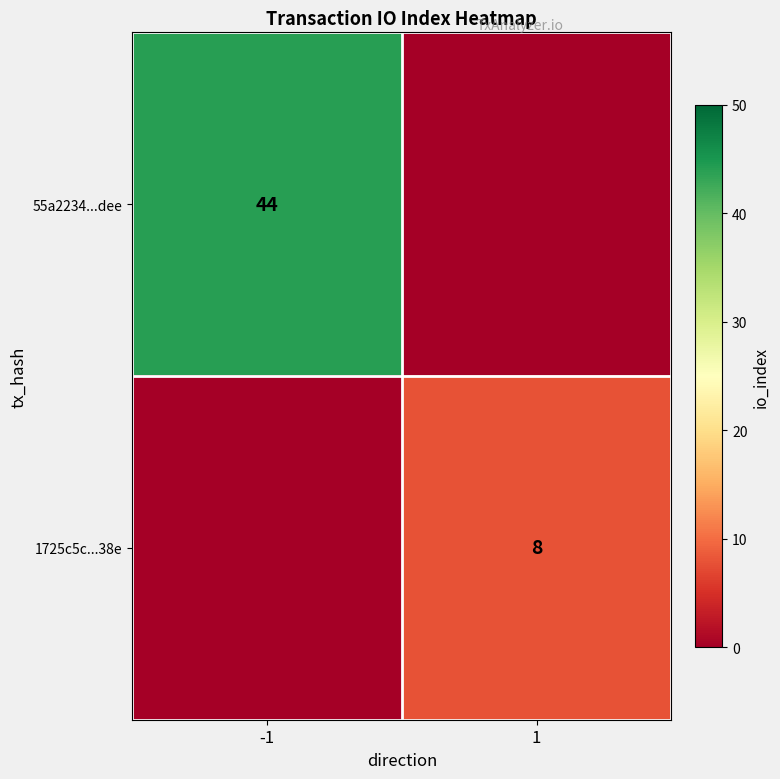

Is the value of 1725c5c...38e at 1 greater than the value of 55a2234...dee at -1?

No